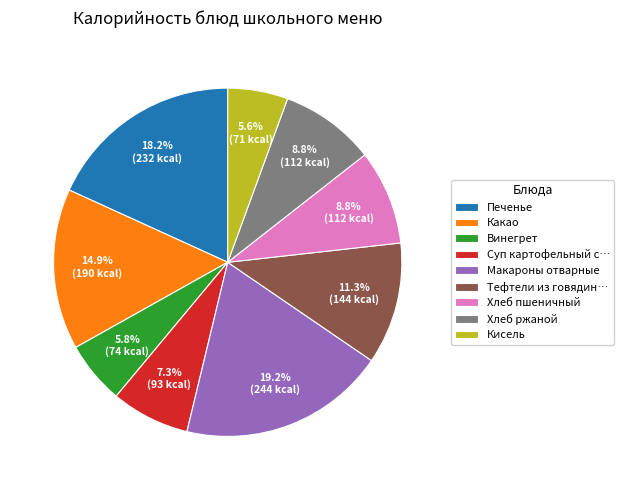

What is the largest slice in the pie chart?

Макароны отварные